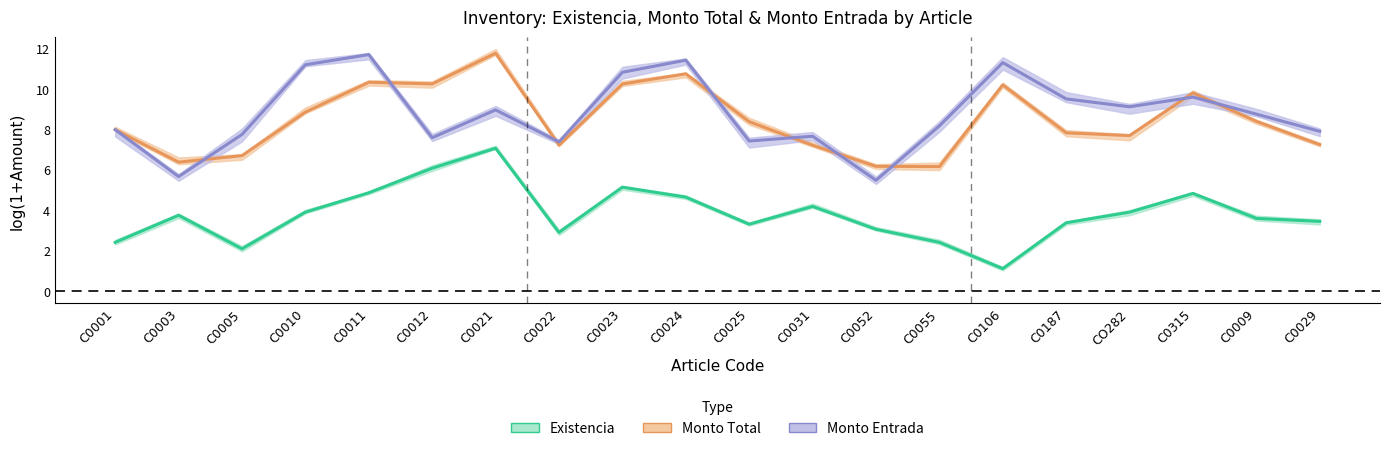

Reading left to right, list all the values displayed in this chart.

Existencia: 2.4	3.7	2.1	3.9	4.9	6.1	7.1	2.9	5.1	4.6	3.3	4.2	3.0	2.4	1.1	3.4	3.9	4.8	3.6	3.4
Monto Total: 8.0	6.4	6.7	8.8	10.3	10.2	11.8	7.2	10.2	10.7	8.4	7.2	6.2	6.1	10.2	7.8	7.7	9.8	8.4	7.2
Monto Entrada: 8.0	5.6	7.7	11.2	11.7	7.6	8.9	7.4	10.8	11.4	7.4	7.6	5.5	8.2	11.3	9.5	9.1	9.6	8.7	7.9